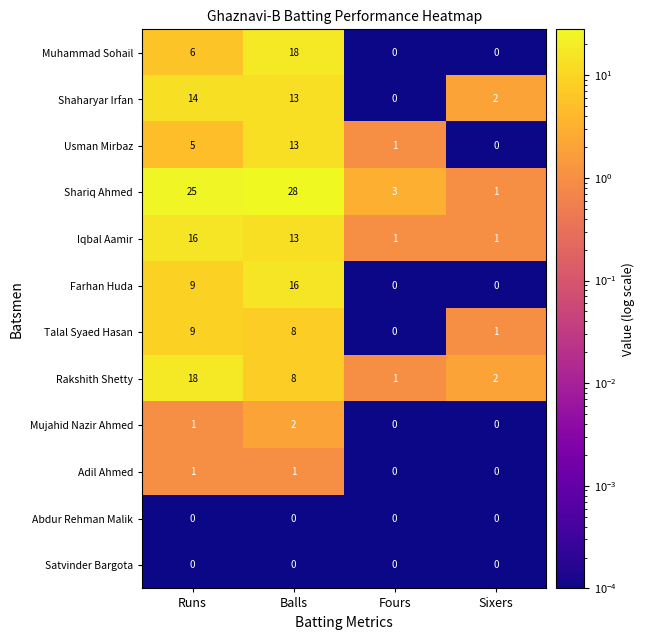

The Farhan Huda series shows 0 at Fours. True or false?

True